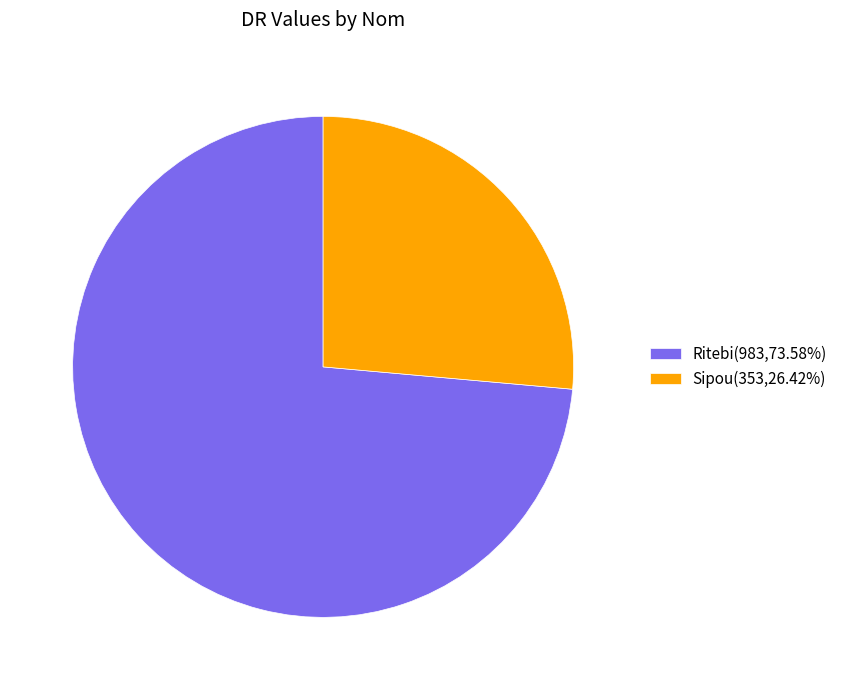

Is it true that Sipou is 40% of the pie?

False